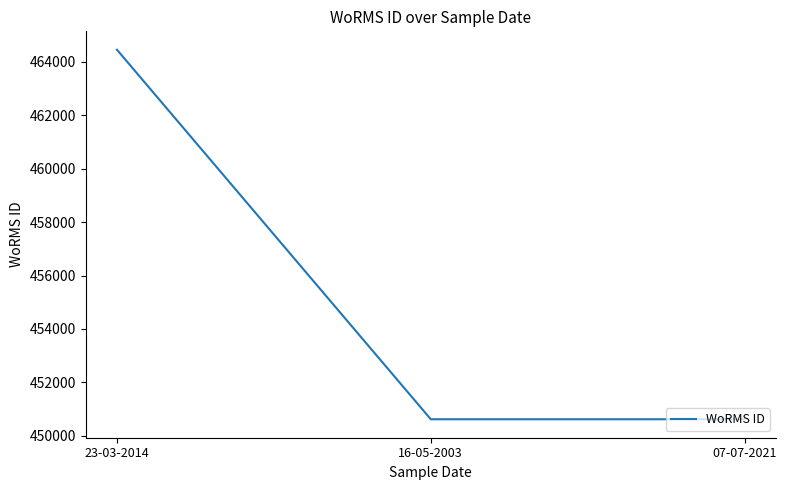

Between 07-07-2021 and 23-03-2014, which is larger?

23-03-2014